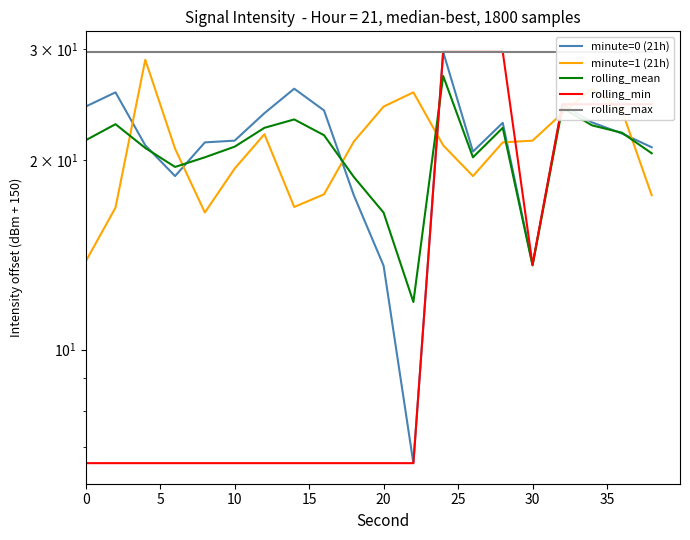

True or false: minute=1 (21h) has a value of 14.2 at 12.

False